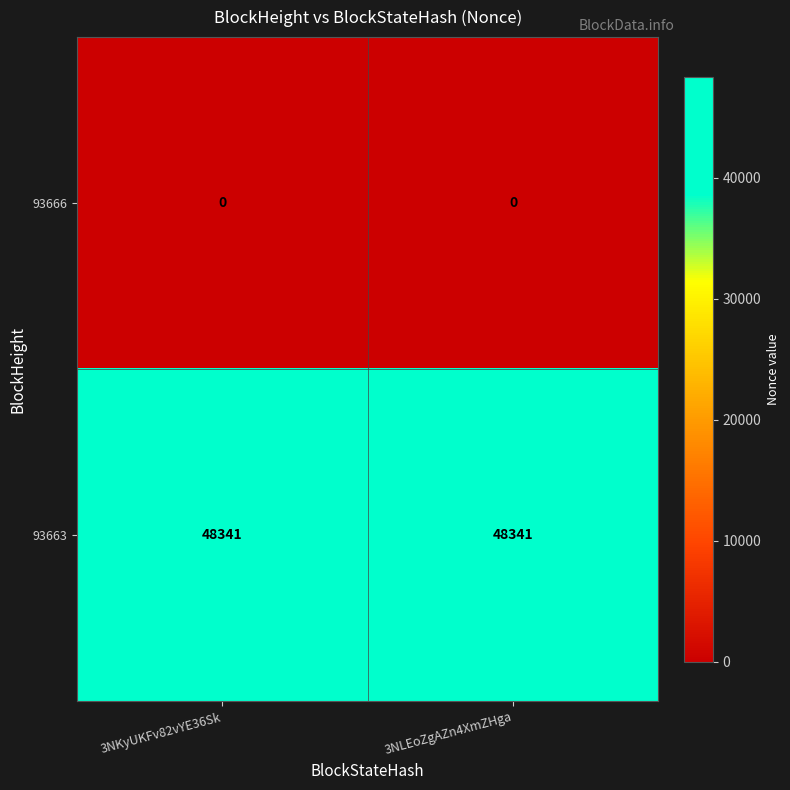

Reading right to left, what are all the values shown in this chart?

93666: 0	0
93663: 48341	48341